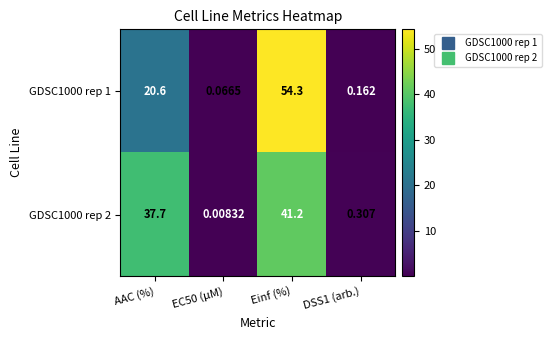

Which label corresponds to the largest value in the chart?

Einf (%)